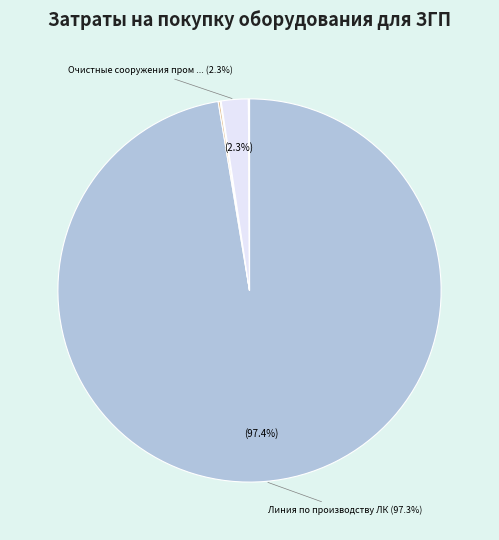

What portion of the pie excludes Очистные сооружения пром стоков?

97.7%